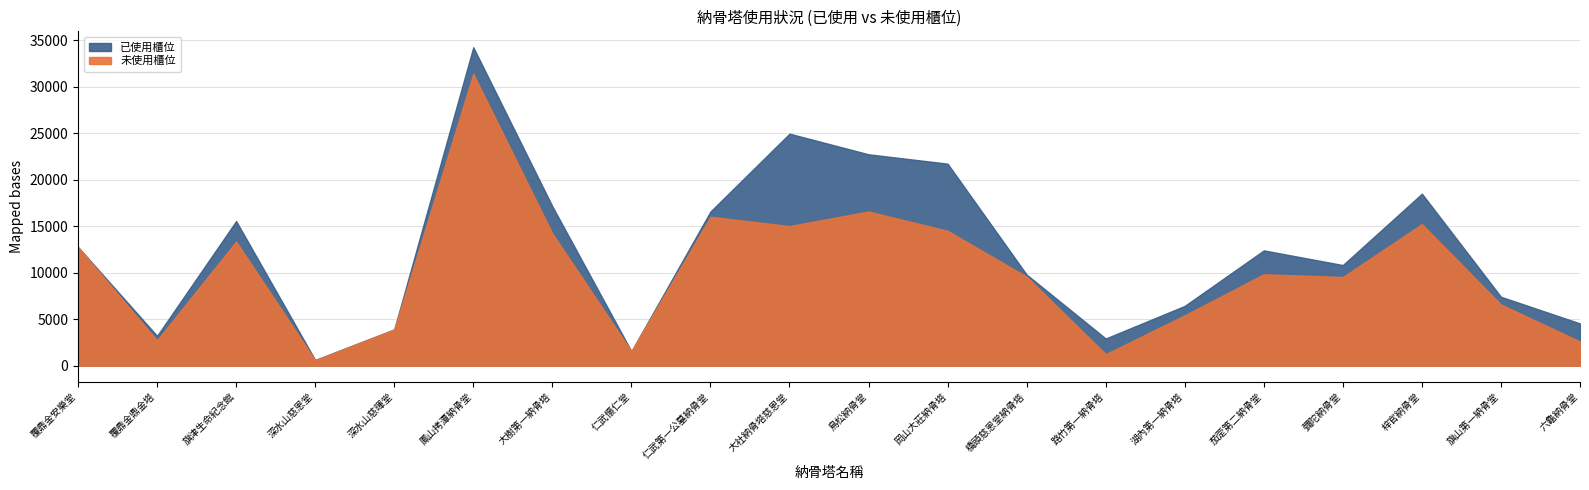

True or false: 已使用櫃位 has a value of 3601 at 茄萣第二納骨堂.

False